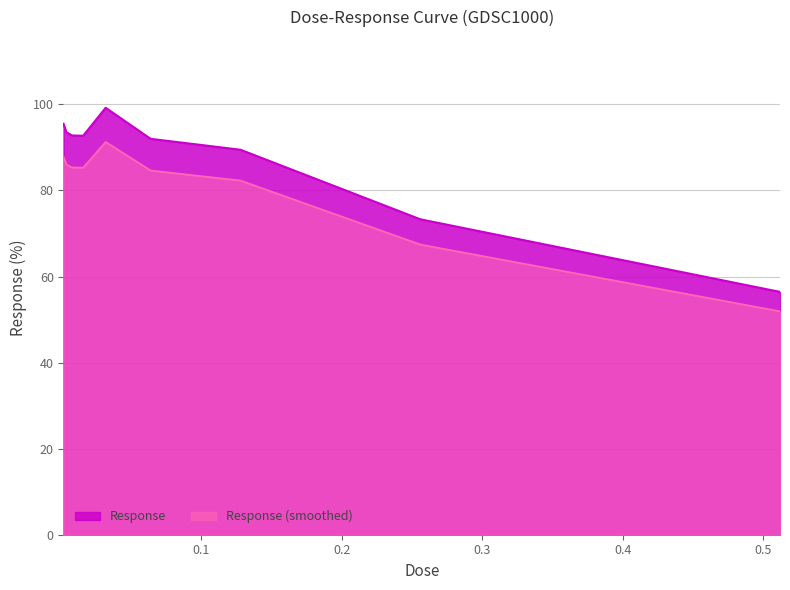

Reading left to right, transcribe all the data shown in this chart.

0.002=95.5	0.004=93.6	0.008=92.8	0.016=92.7	0.032=99.2	0.064=92.0	0.128=89.5	0.256=73.3	0.512=56.4